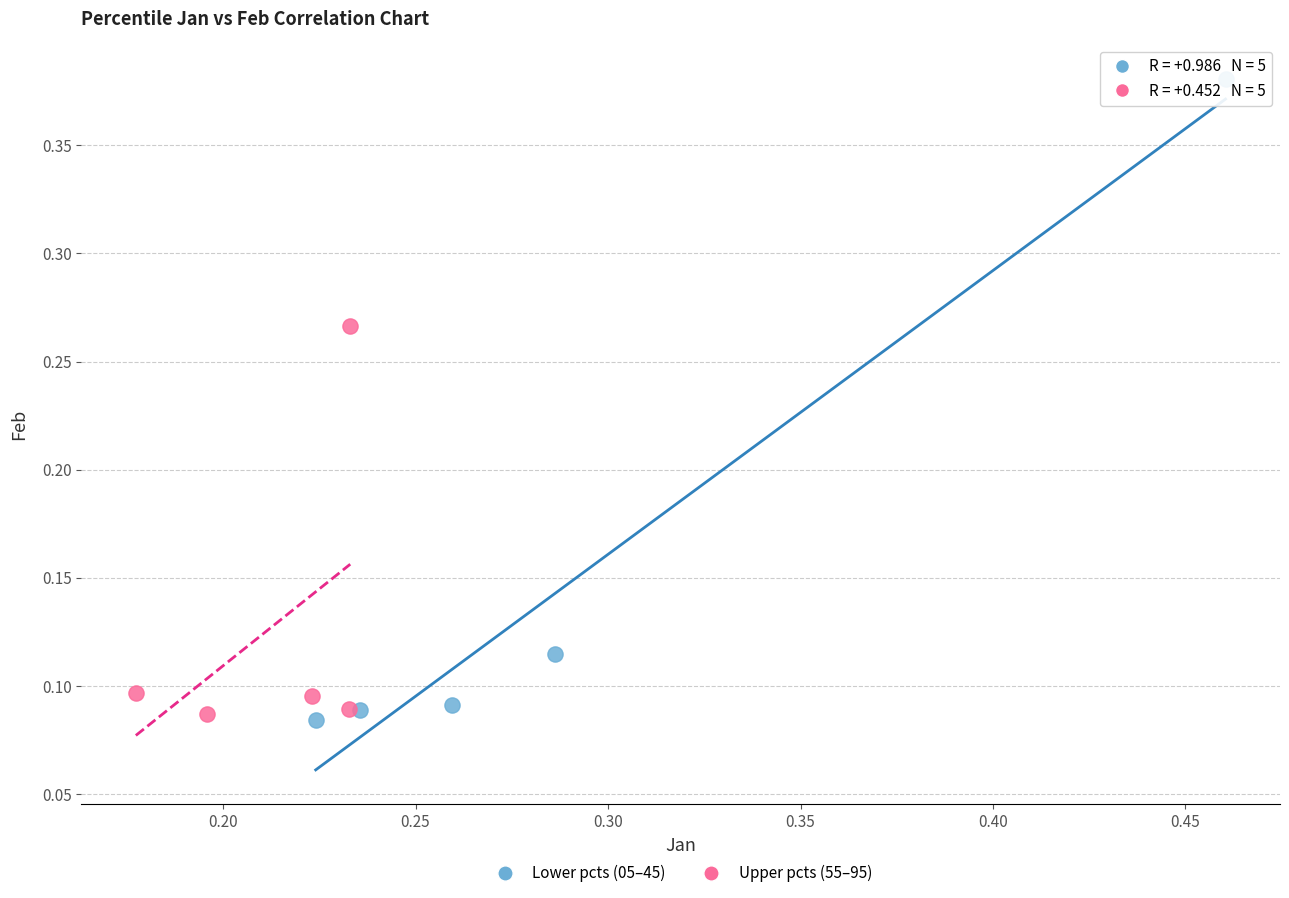

Which series reaches the maximum Y coordinate?

Lower pcts (05–45)